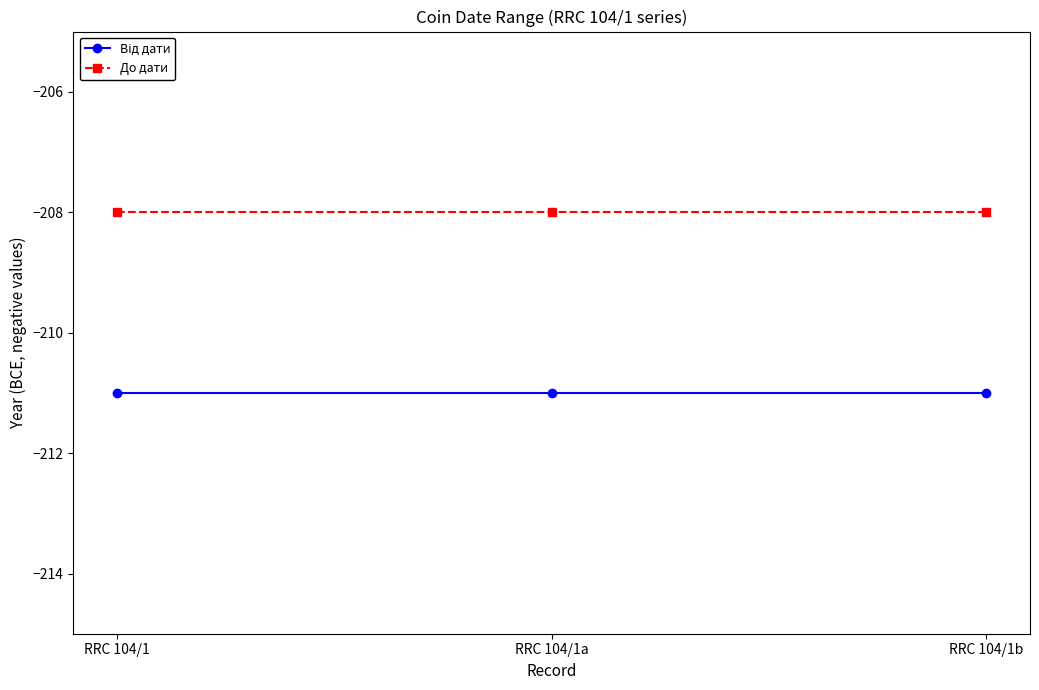

Is this an area chart (filled region under the line)?

No